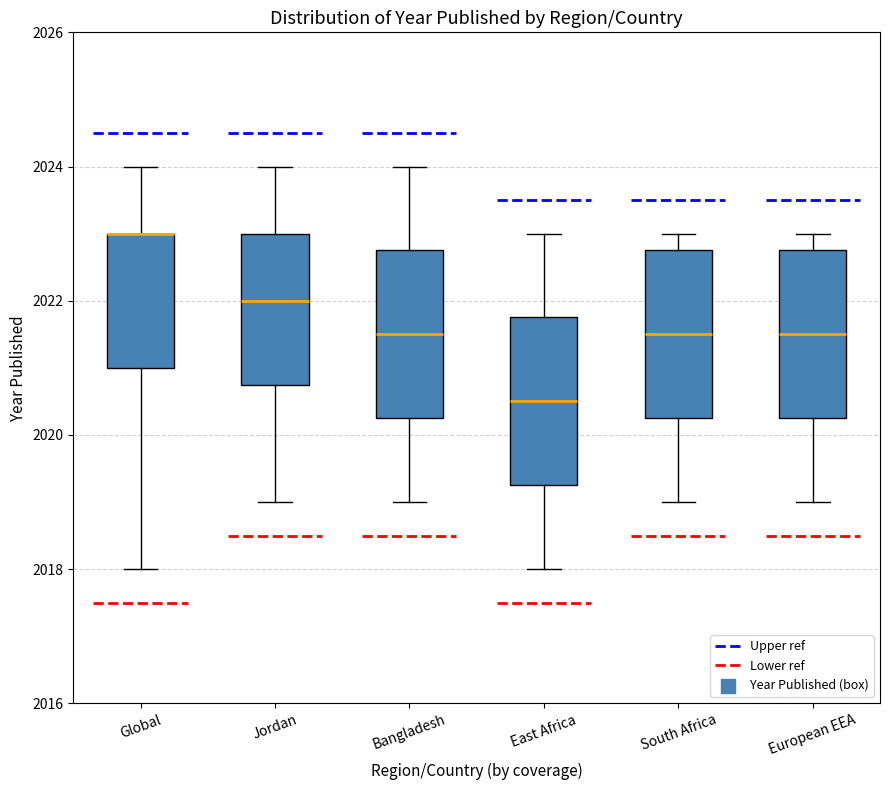

Where does the lower whisker of the box for Bangladesh end on the y-axis? The values are not printed on the chart, so give them approximately, as read against the axis.

2019.0